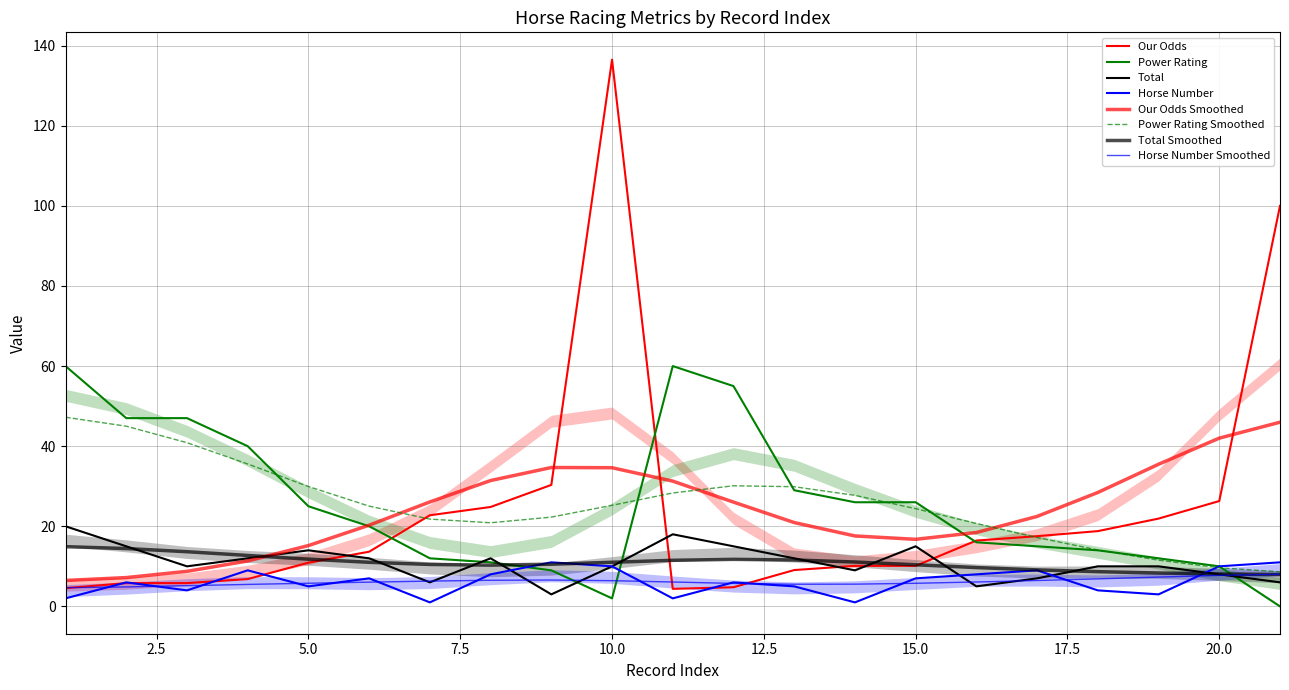

Rank the categories by Power Rating value from highest to lowest.

1, 11, 12, 2, 3, 4, 13, 14, 15, 5, 6, 16, 17, 18, 7, 19, 8, 20, 9, 10, 21